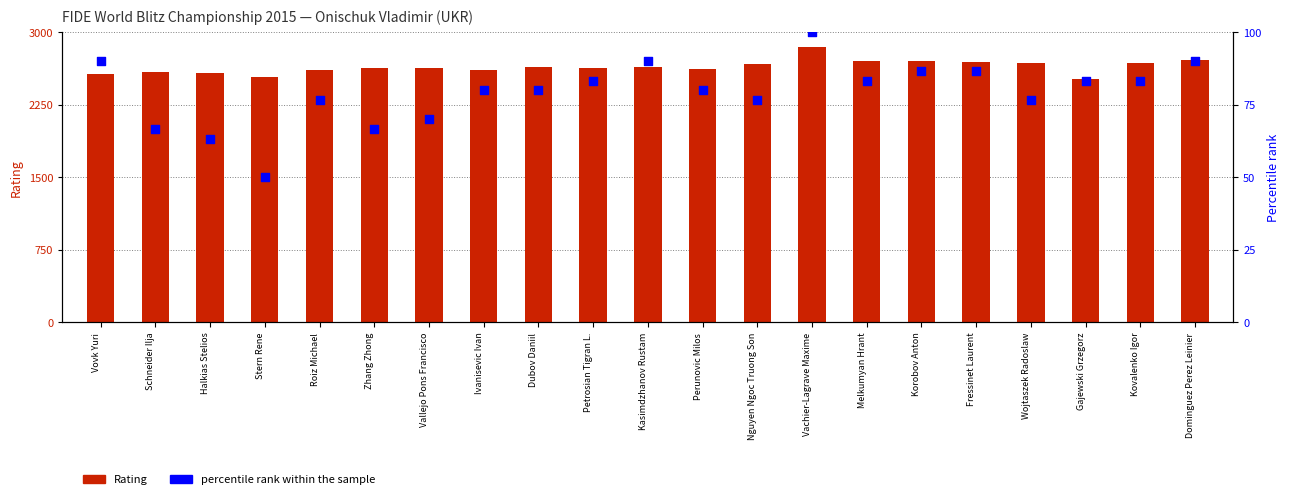

Which series has the largest Y range (max minus min)?

Rating